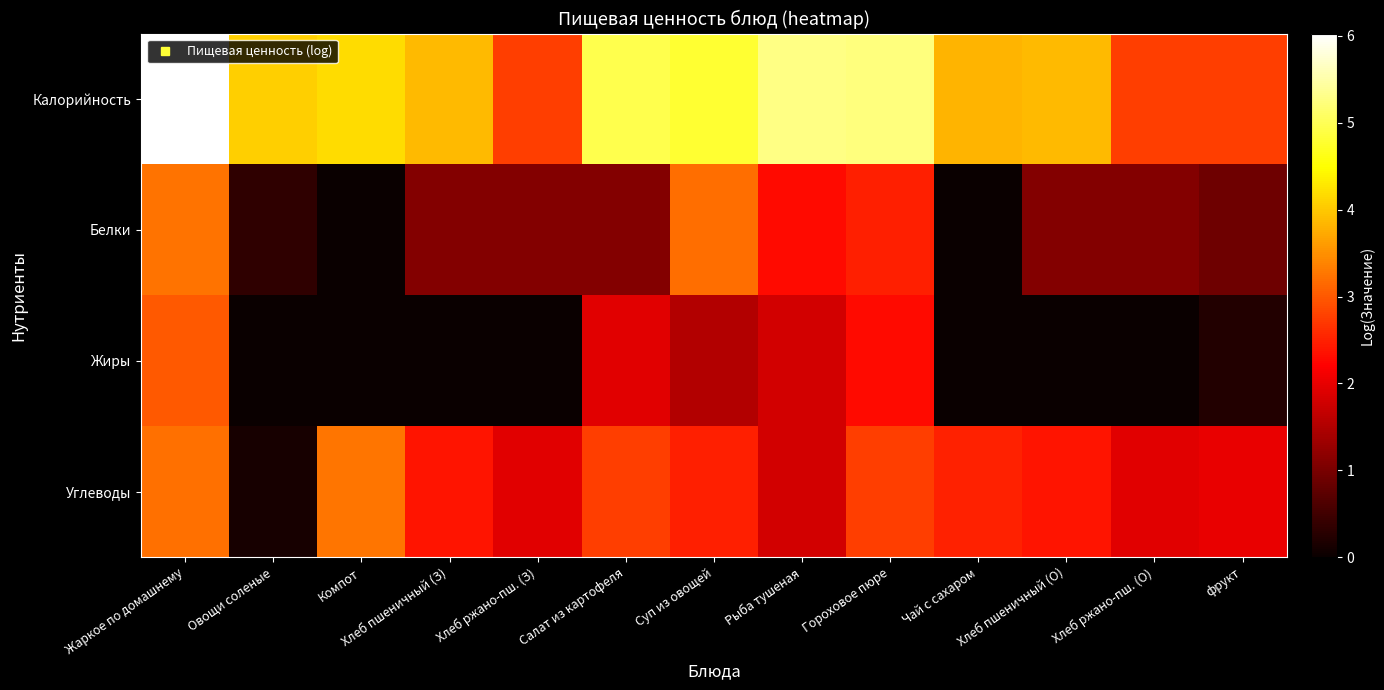

Count the number of data series in this chart.

4